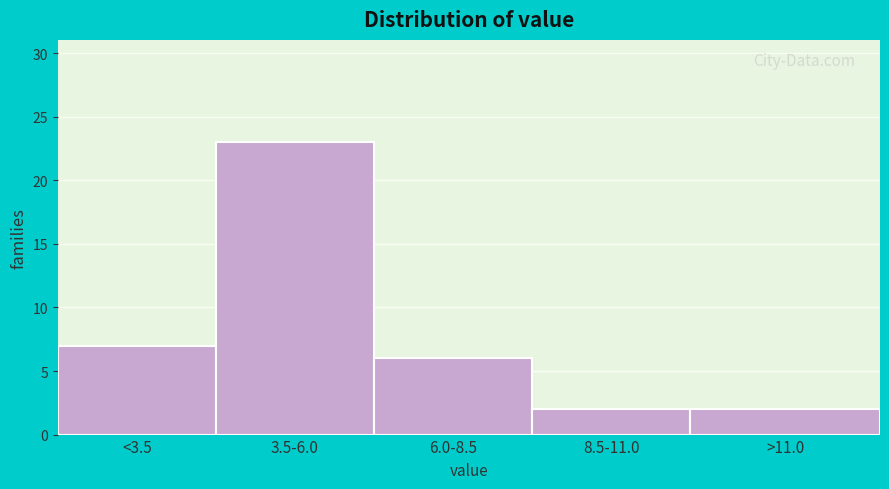

Reading left to right, extract all data points from this chart.

<3.5=7	3.5-6.0=23	6.0-8.5=6	8.5-11.0=2	>11.0=2